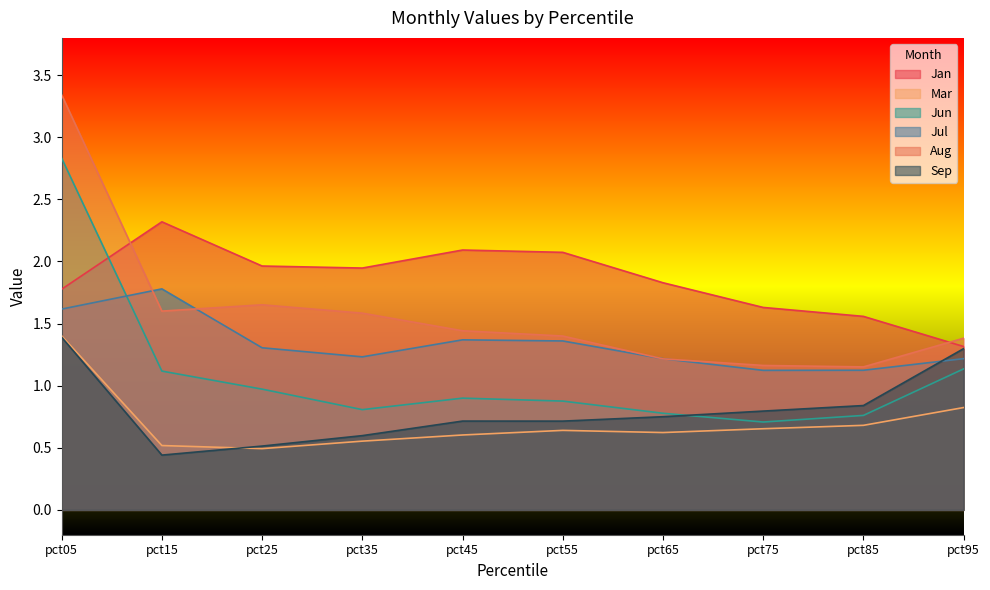

Rank the series by their maximum value, from highest to lowest.

Aug, Jun, Jan, Jul, Mar, Sep